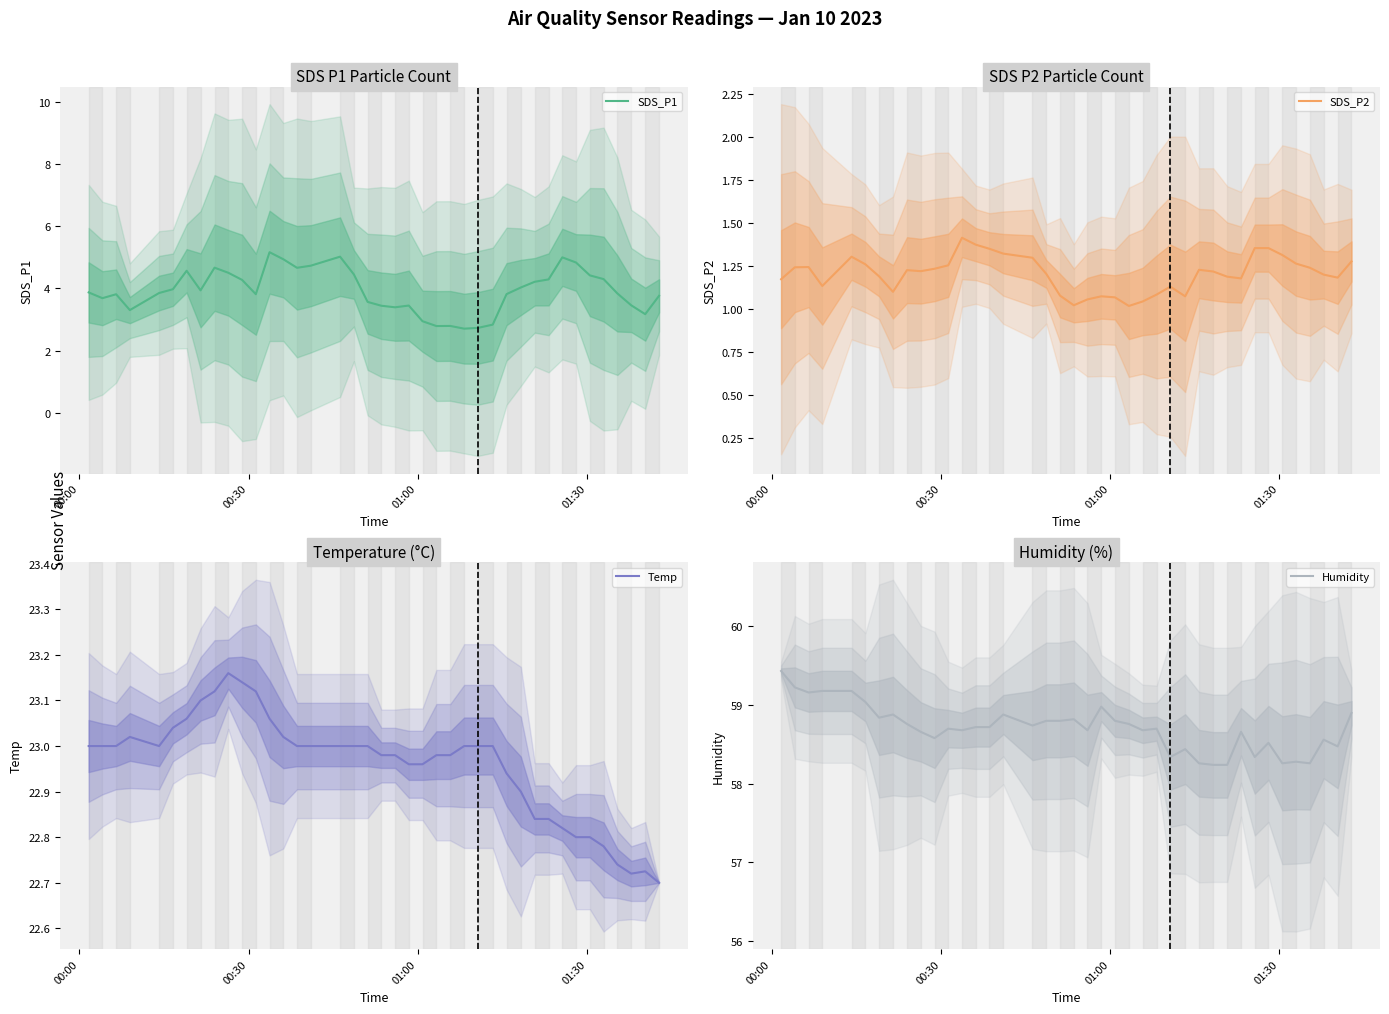

How many lines are shown in the chart?

4